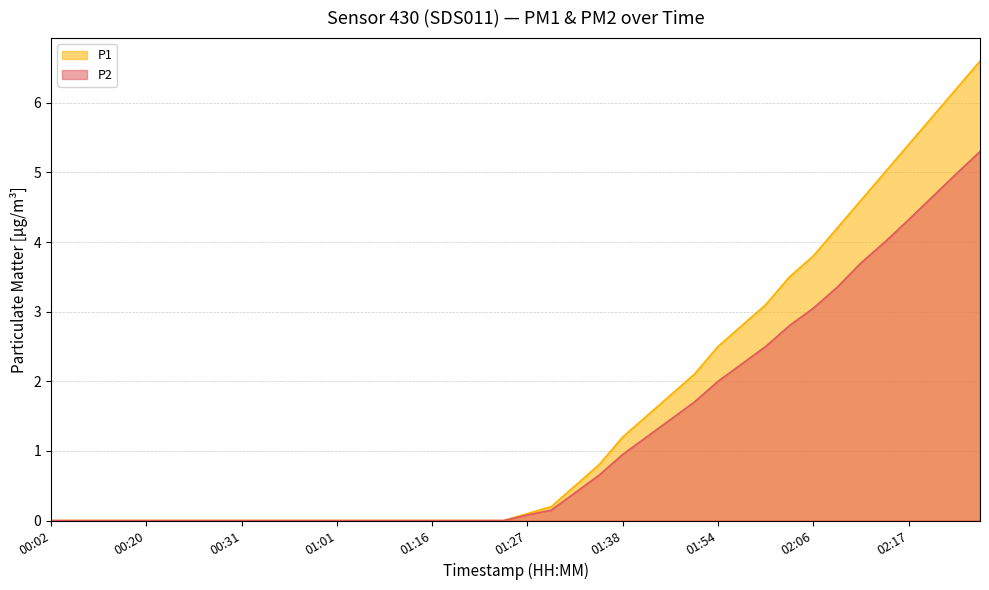

Reading left to right, extract all data points from this chart.

P1: 00:02=0.0	00:05=0.0	00:08=0.0	00:18=0.0	00:20=0.0	00:23=0.0	00:25=0.0	00:28=0.0	00:31=0.0	00:34=0.0	00:40=0.0	00:44=0.0	01:01=0.0	01:04=0.0	01:07=0.0	01:10=0.0	01:16=0.0	01:19=0.0	01:22=0.0	01:25=0.0	01:27=0.1	01:30=0.2	01:33=0.5	01:35=0.8	01:38=1.2	01:41=1.5	01:44=1.8	01:50=2.1	01:54=2.5	01:56=2.8	01:59=3.1	02:03=3.5	02:06=3.8	02:09=4.2	02:11=4.6	02:14=5.0	02:17=5.4	02:20=5.8	02:22=6.2	02:25=6.6
P2: 00:02=0.0	00:05=0.0	00:08=0.0	00:18=0.0	00:20=0.0	00:23=0.0	00:25=0.0	00:28=0.0	00:31=0.0	00:34=0.0	00:40=0.0	00:44=0.0	01:01=0.0	01:04=0.0	01:07=0.0	01:10=0.0	01:16=0.0	01:19=0.0	01:22=0.0	01:25=0.0	01:27=0.1	01:30=0.1	01:33=0.4	01:35=0.7	01:38=0.9	01:41=1.2	01:44=1.4	01:50=1.7	01:54=2.0	01:56=2.2	01:59=2.5	02:03=2.8	02:06=3.0	02:09=3.4	02:11=3.7	02:14=4.0	02:17=4.3	02:20=4.7	02:22=5.0	02:25=5.3